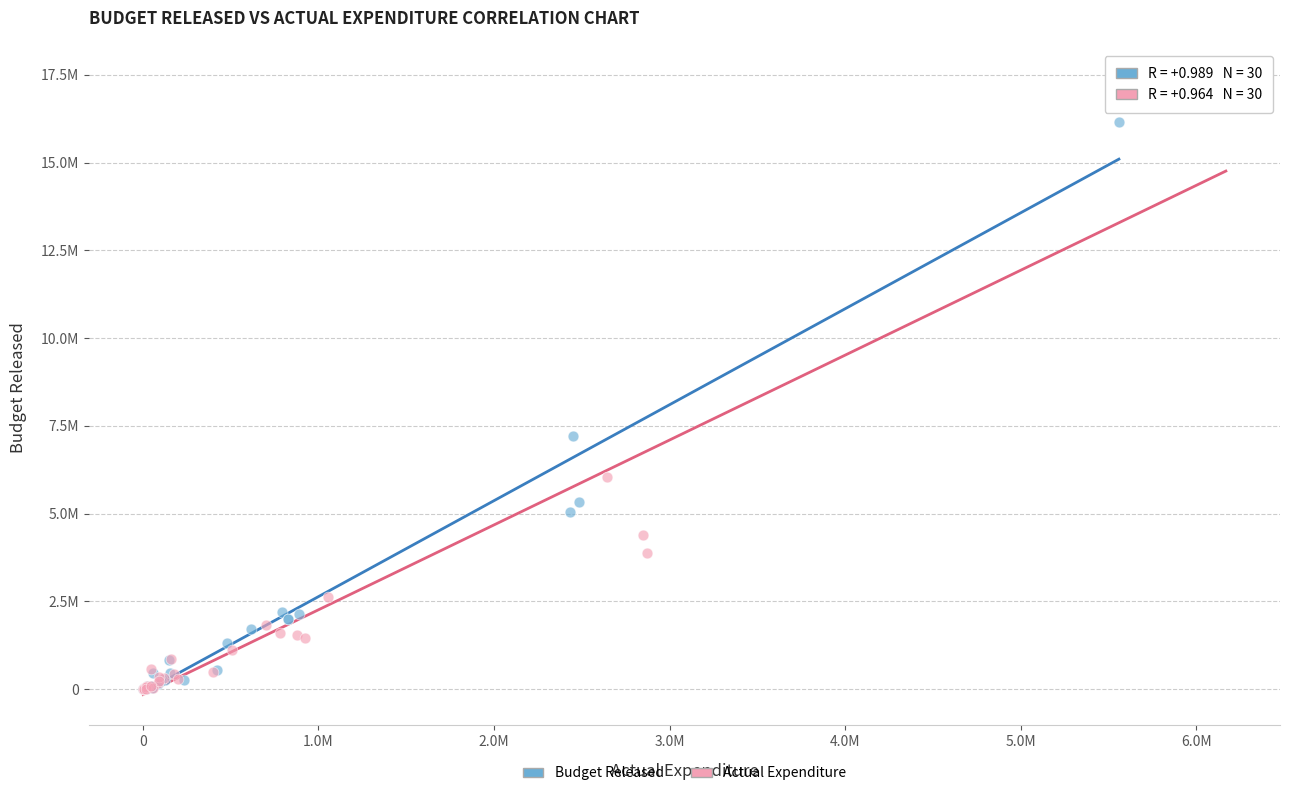

What are all the series names shown in the legend?

Budget Released, Actual Expenditure